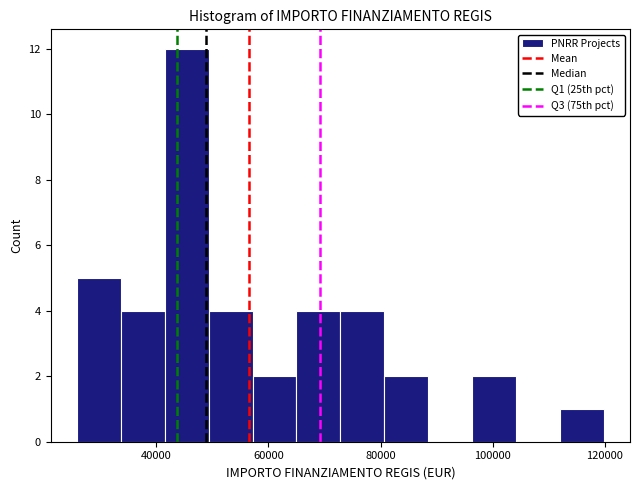

Around what value on the x-axis is the tallest bar? Give the approximate position of its centre, as read against the axis.

46000